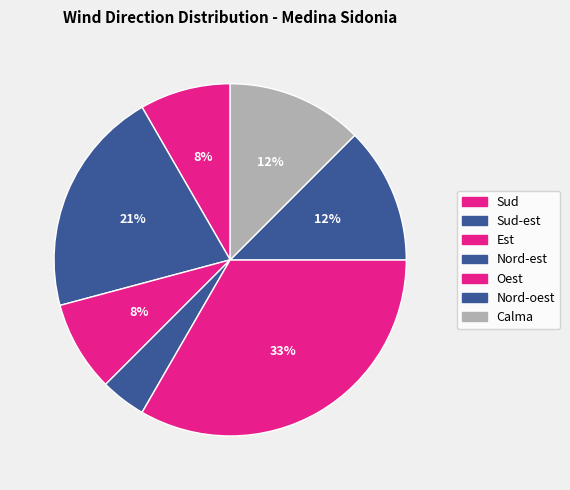

To the nearest percent, what is the combined percentage of Nord-oest and Calma?

25%